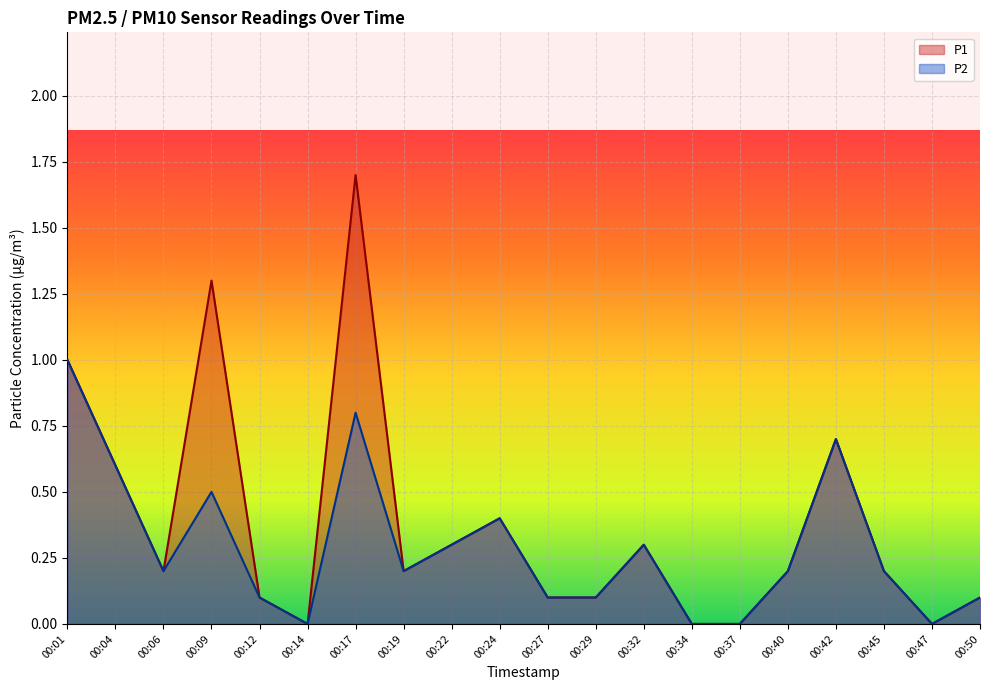

Reading left to right, list all the values displayed in this chart.

P1: 00:01=1.0	00:04=0.6	00:06=0.2	00:09=1.3	00:12=0.1	00:14=0.0	00:17=1.7	00:19=0.2	00:22=0.3	00:24=0.4	00:27=0.1	00:29=0.1	00:32=0.3	00:34=0.0	00:37=0.0	00:40=0.2	00:42=0.7	00:45=0.2	00:47=0.0	00:50=0.1
P2: 00:01=1.0	00:04=0.6	00:06=0.2	00:09=0.5	00:12=0.1	00:14=0.0	00:17=0.8	00:19=0.2	00:22=0.3	00:24=0.4	00:27=0.1	00:29=0.1	00:32=0.3	00:34=0.0	00:37=0.0	00:40=0.2	00:42=0.7	00:45=0.2	00:47=0.0	00:50=0.1